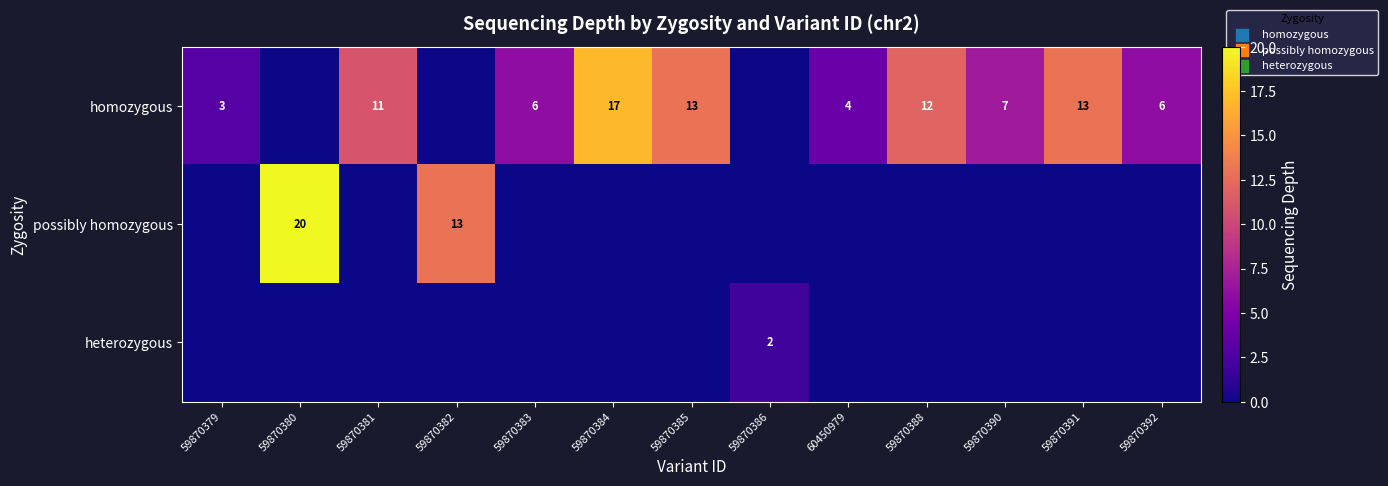

True or false: heterozygous has a value of 1 at 59870386.

False